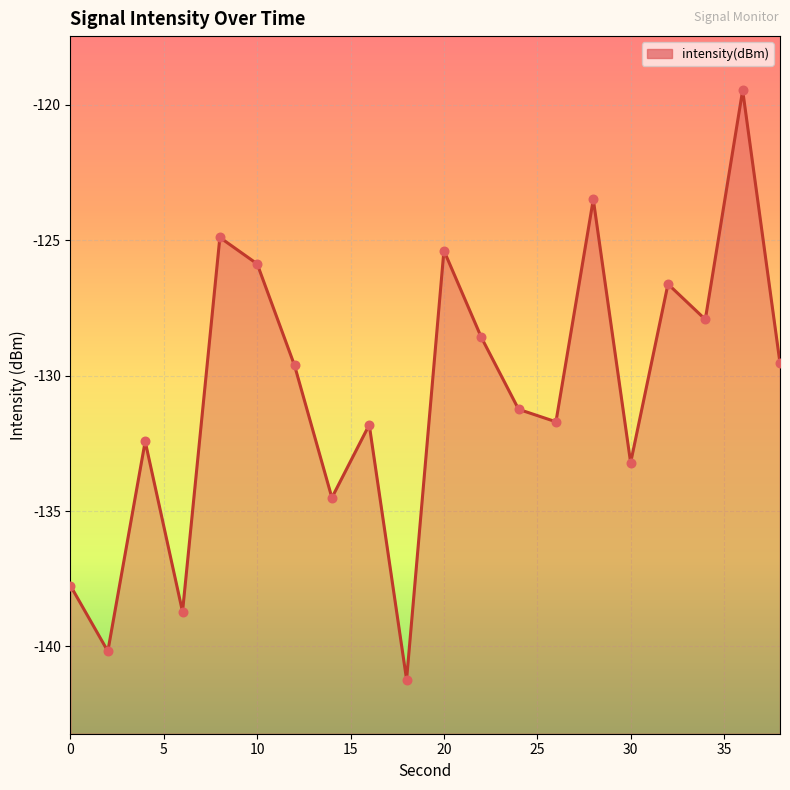

What is the change in value from 10 to 36?

+6.4